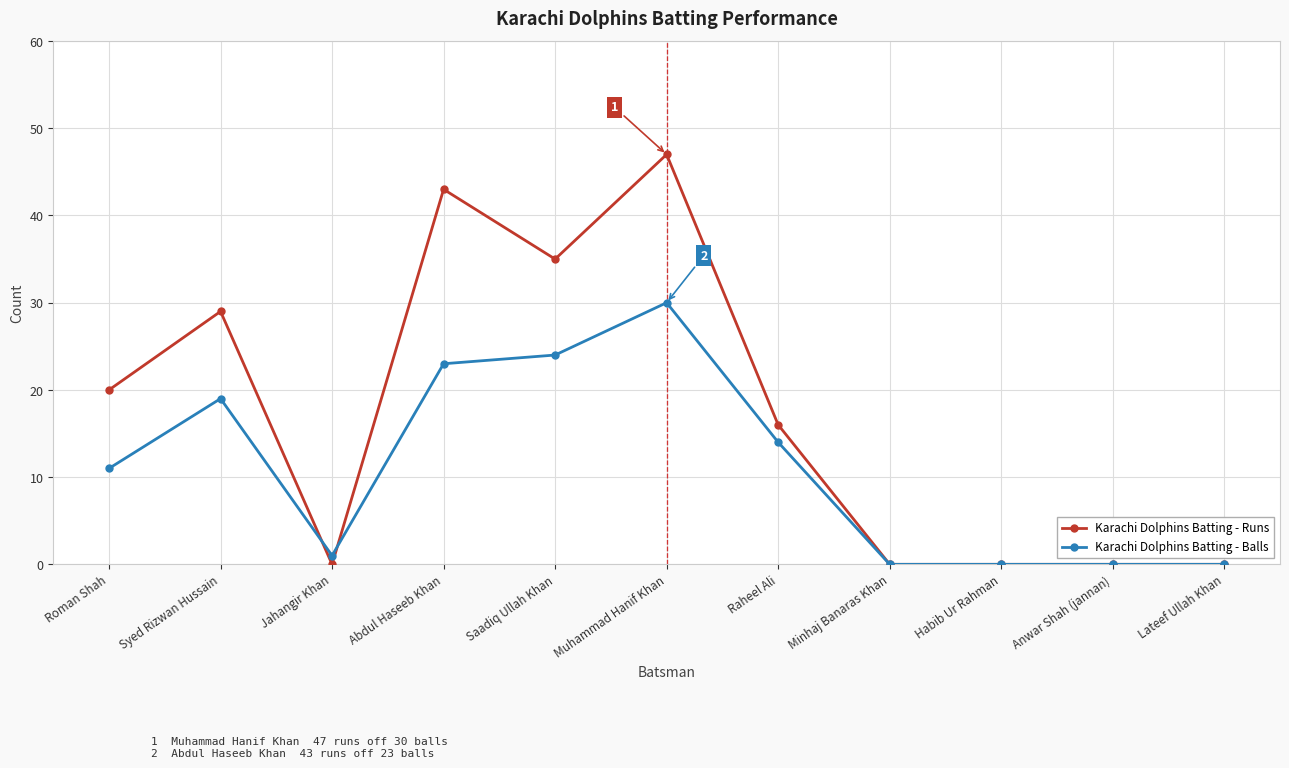

What is the difference between the highest and lowest values at Abdul Haseeb Khan?

20